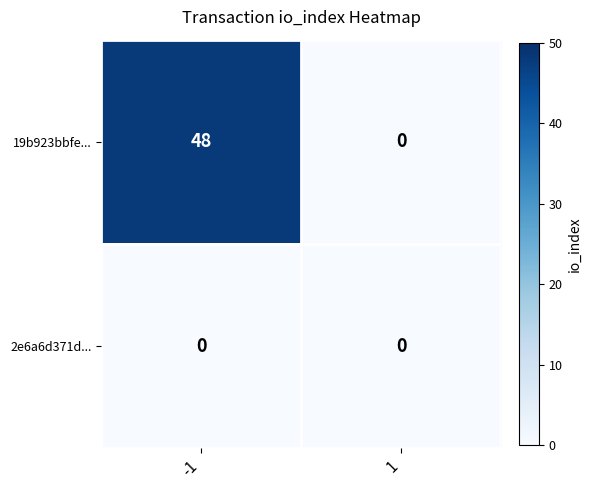

List the series in order of their overall mean, lowest first.

2e6a6d371d..., 19b923bbfe...